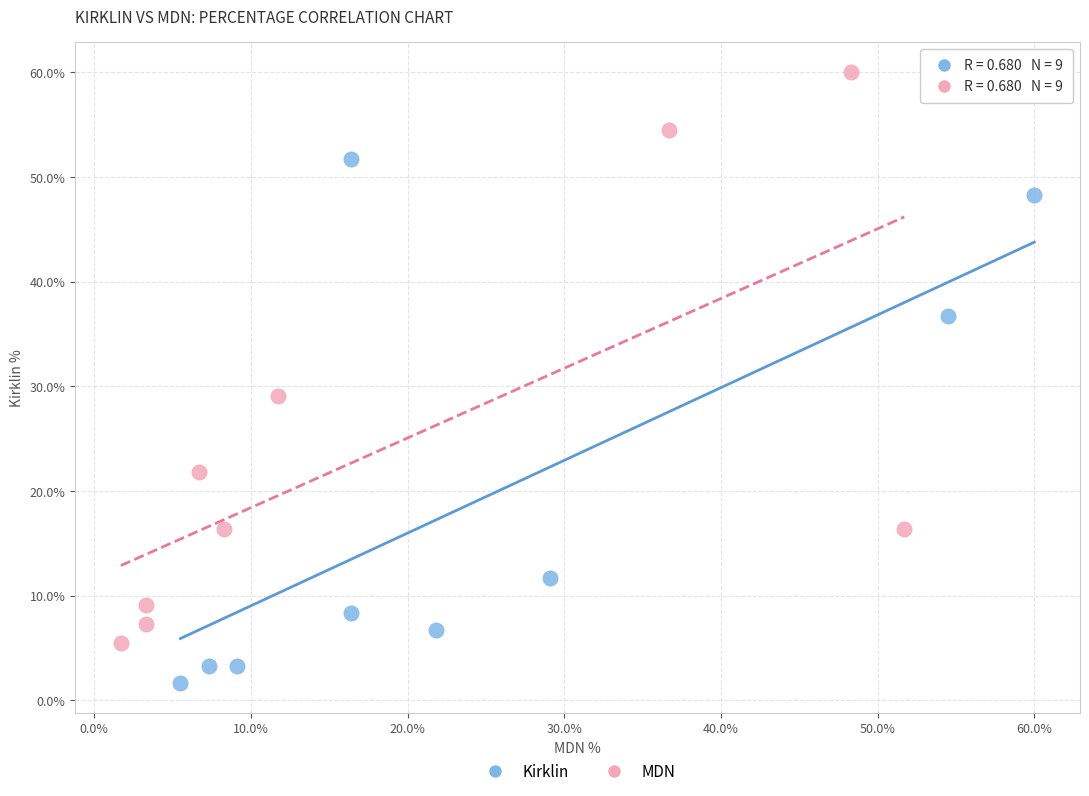

Which series contains the highest Y value?

MDN